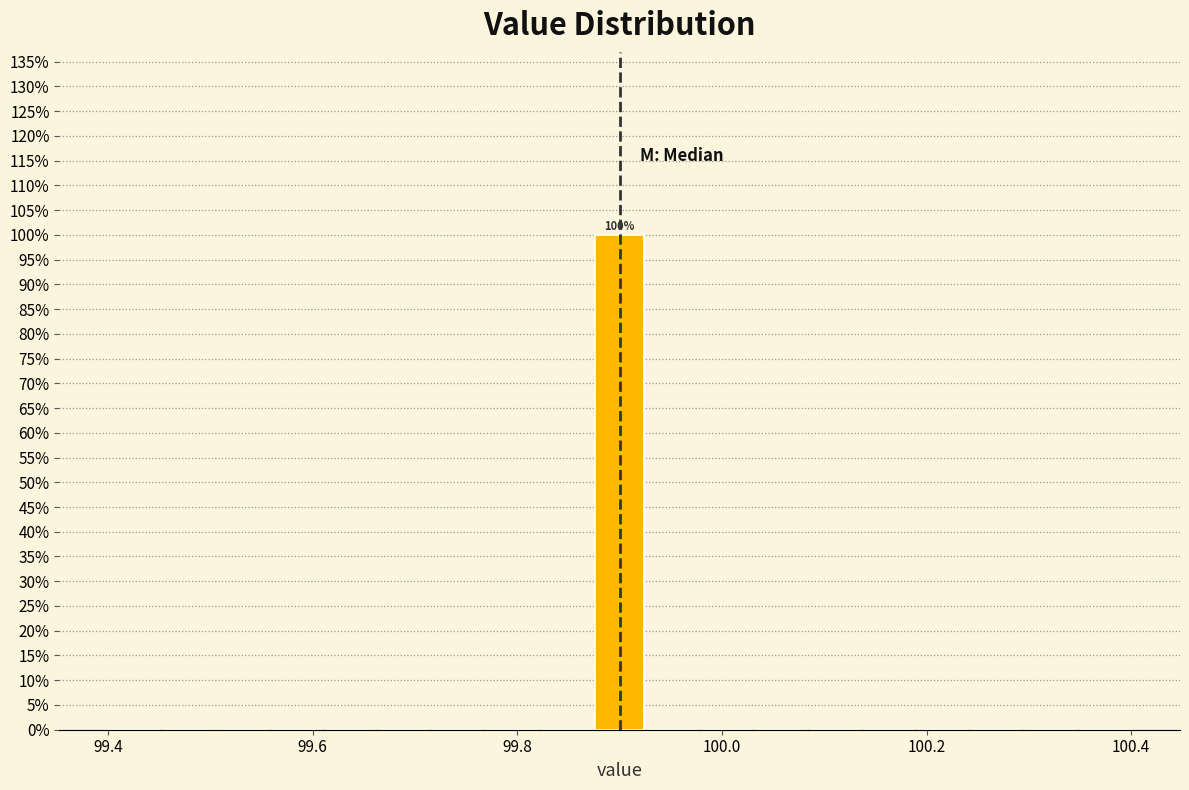

Read against the x-axis, roughly where is the centre of the tallest bar?

99.90